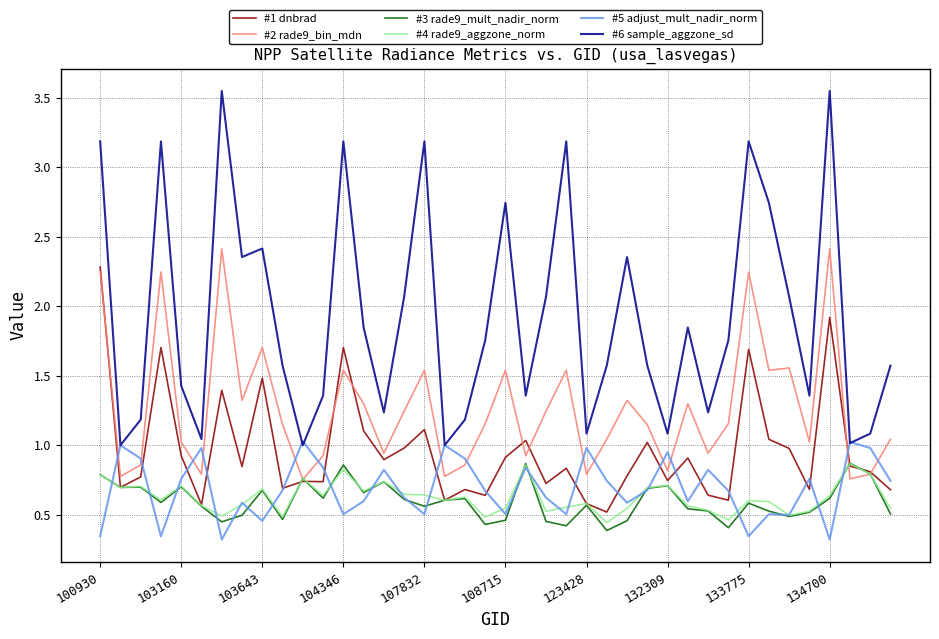

True or false: #2 rade9_bin_mdn has more than 1 interior local peaks.

True